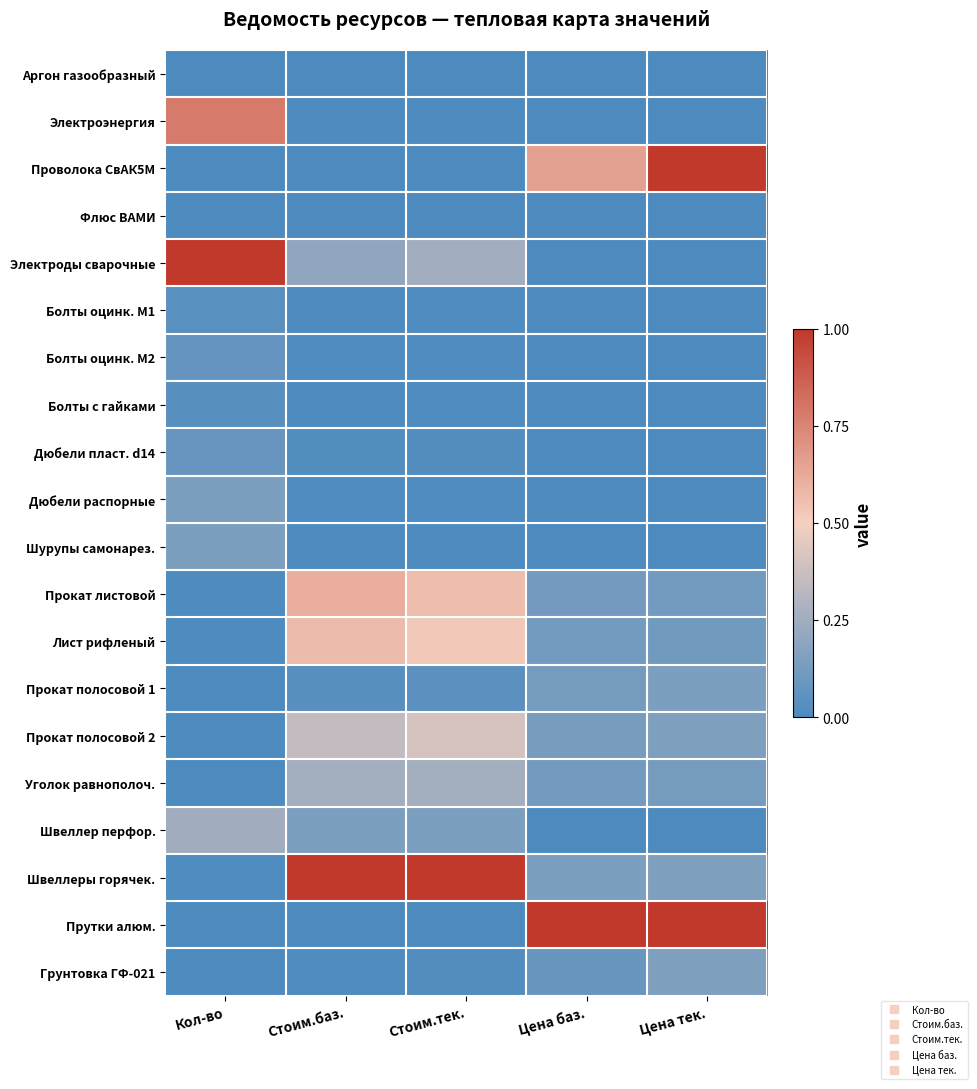

Reading left to right, extract all data points from this chart.

Аргон газообразный: Кол-во=0.0	Стоим.баз.=0.0	Стоим.тек.=0.0	Цена баз.=0.0	Цена тек.=0.0
Электроэнергия: Кол-во=0.8	Стоим.баз.=0.0	Стоим.тек.=0.0	Цена баз.=0.0	Цена тек.=0.0
Проволока СвАК5М: Кол-во=0.0	Стоим.баз.=0.0	Стоим.тек.=0.0	Цена баз.=0.7	Цена тек.=1.0
Флюс ВАМИ: Кол-во=0.0	Стоим.баз.=0.0	Стоим.тек.=0.0	Цена баз.=0.0	Цена тек.=0.0
Электроды сварочные: Кол-во=1.0	Стоим.баз.=0.2	Стоим.тек.=0.3	Цена баз.=0.0	Цена тек.=0.0
Болты оцинк. M1: Кол-во=0.0	Стоим.баз.=0.0	Стоим.тек.=0.0	Цена баз.=0.0	Цена тек.=0.0
Болты оцинк. M2: Кол-во=0.1	Стоим.баз.=0.0	Стоим.тек.=0.0	Цена баз.=0.0	Цена тек.=0.0
Болты с гайками: Кол-во=0.0	Стоим.баз.=0.0	Стоим.тек.=0.0	Цена баз.=0.0	Цена тек.=0.0
Дюбели пласт. d14: Кол-во=0.1	Стоим.баз.=0.0	Стоим.тек.=0.0	Цена баз.=0.0	Цена тек.=0.0
Дюбели распорные: Кол-во=0.1	Стоим.баз.=0.0	Стоим.тек.=0.0	Цена баз.=0.0	Цена тек.=0.0
Шурупы самонарез.: Кол-во=0.1	Стоим.баз.=0.0	Стоим.тек.=0.0	Цена баз.=0.0	Цена тек.=0.0
Прокат листовой: Кол-во=0.0	Стоим.баз.=0.6	Стоим.тек.=0.6	Цена баз.=0.1	Цена тек.=0.1
Лист рифленый: Кол-во=0.0	Стоим.баз.=0.6	Стоим.тек.=0.5	Цена баз.=0.1	Цена тек.=0.1
Прокат полосовой 1: Кол-во=0.0	Стоим.баз.=0.0	Стоим.тек.=0.0	Цена баз.=0.1	Цена тек.=0.1
Прокат полосовой 2: Кол-во=0.0	Стоим.баз.=0.4	Стоим.тек.=0.4	Цена баз.=0.1	Цена тек.=0.2
Уголок равнополоч.: Кол-во=0.0	Стоим.баз.=0.3	Стоим.тек.=0.3	Цена баз.=0.1	Цена тек.=0.1
Швеллер перфор.: Кол-во=0.3	Стоим.баз.=0.1	Стоим.тек.=0.1	Цена баз.=0.0	Цена тек.=0.0
Швеллеры горячек.: Кол-во=0.0	Стоим.баз.=1.0	Стоим.тек.=1.0	Цена баз.=0.1	Цена тек.=0.1
Прутки алюм.: Кол-во=0.0	Стоим.баз.=0.0	Стоим.тек.=0.0	Цена баз.=1.0	Цена тек.=1.0
Грунтовка ГФ-021: Кол-во=0.0	Стоим.баз.=0.0	Стоим.тек.=0.0	Цена баз.=0.1	Цена тек.=0.2